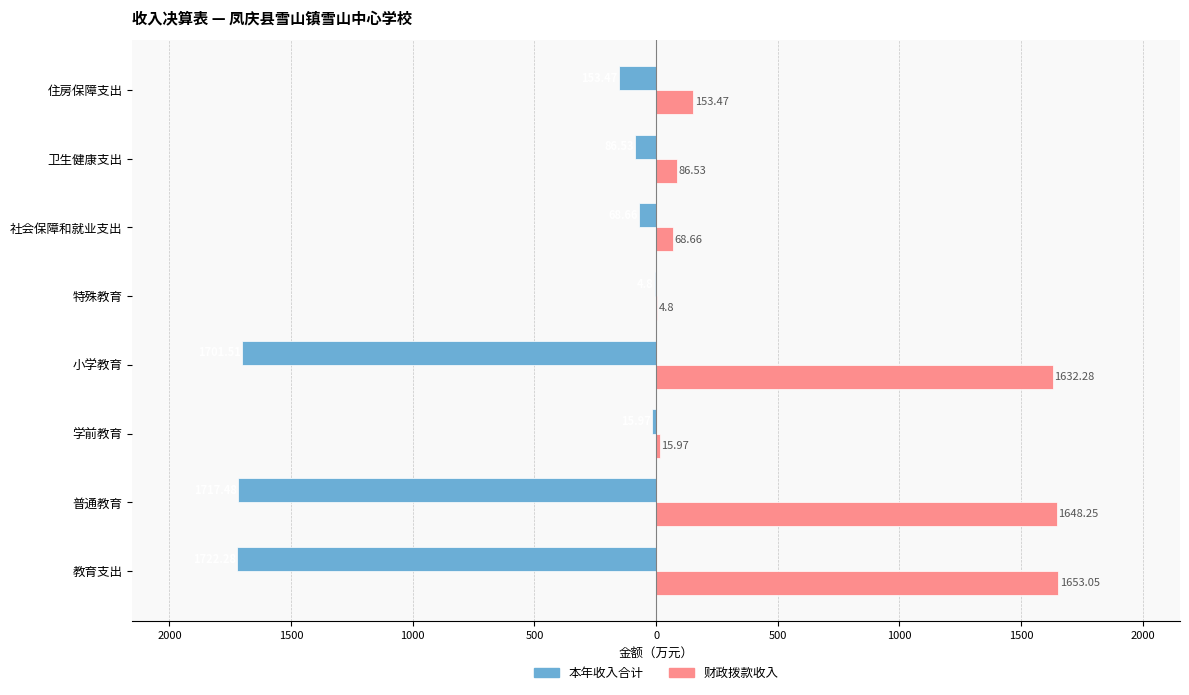

What are all the series names shown in the legend?

本年收入合计, 财政拨款收入